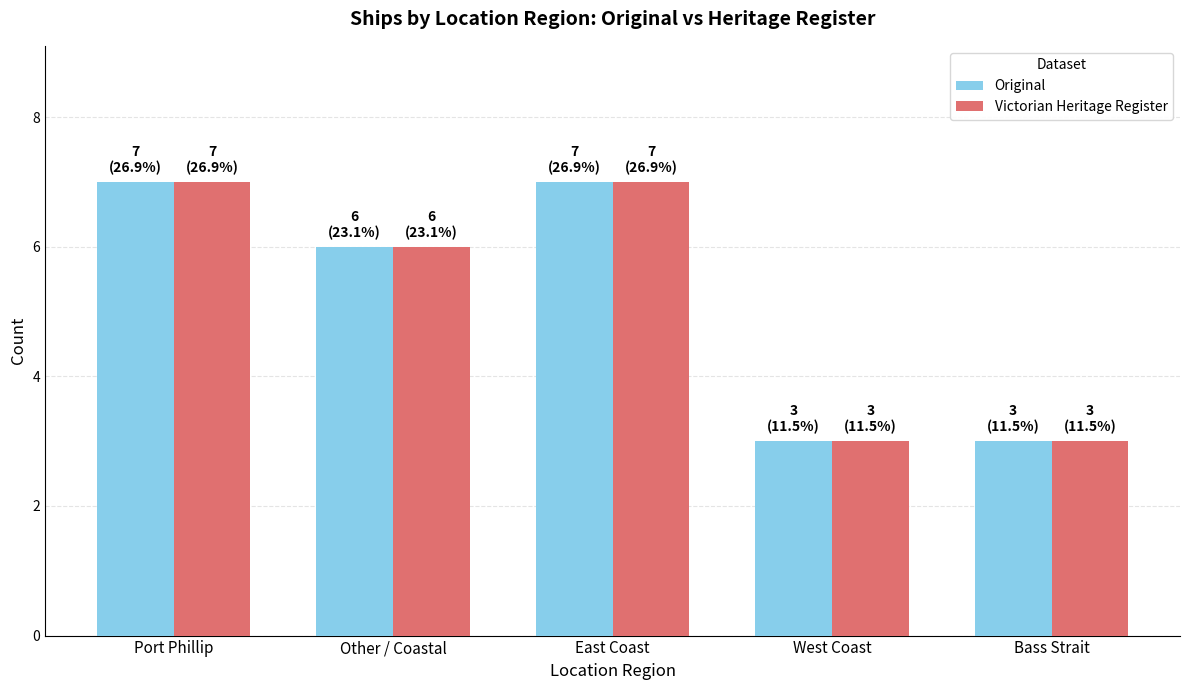

What is the label of the 4th bar from the right?

Other / Coastal